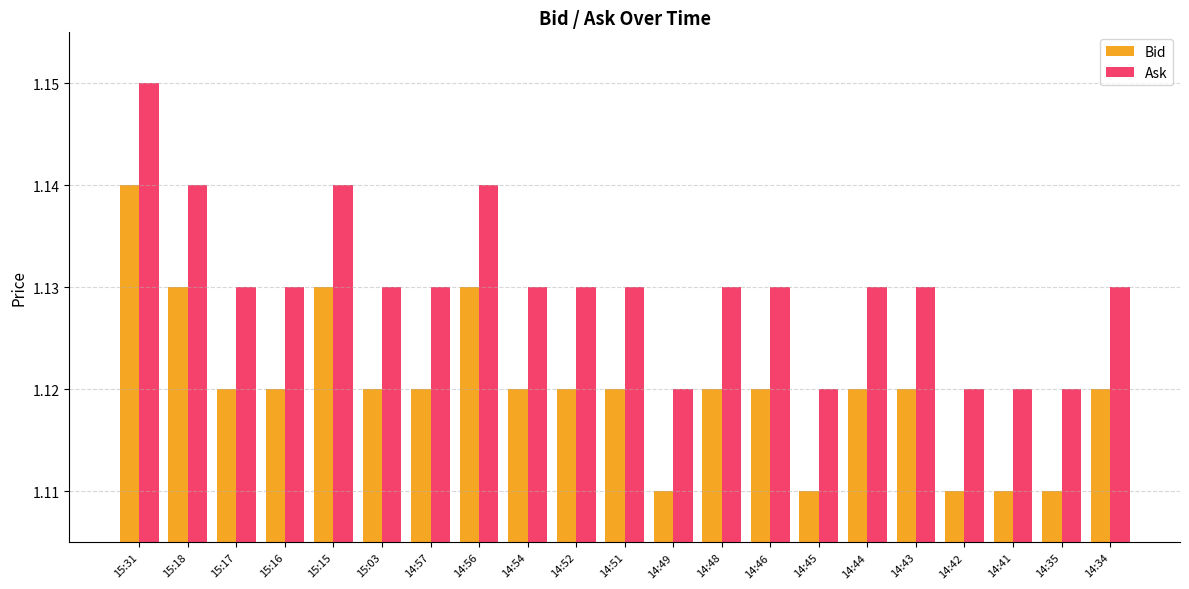

What is the sum of the Ask values at 14:45 and 14:35?

2.2